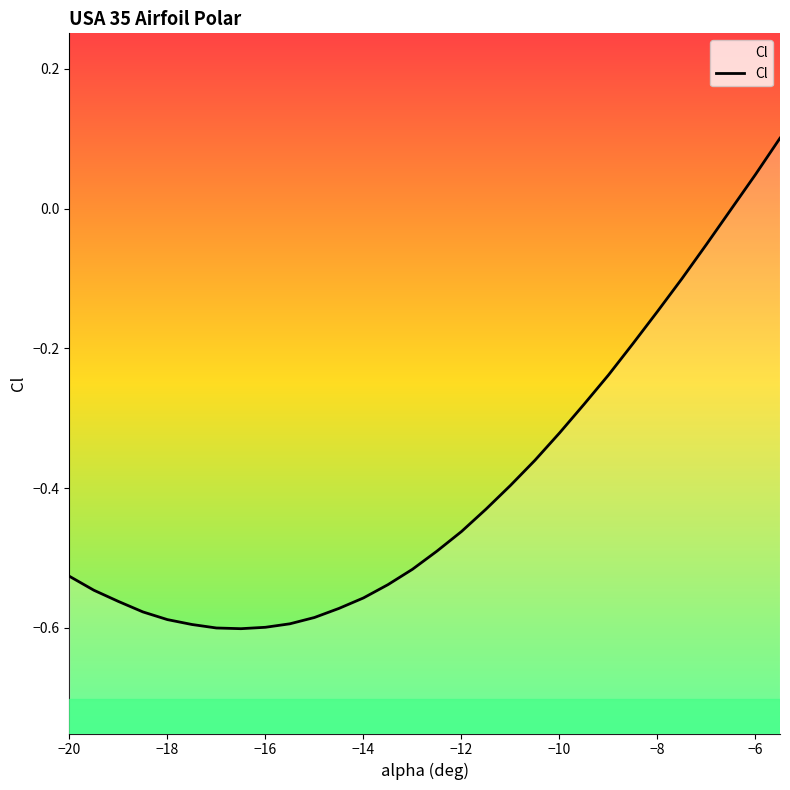

How many points are lower than both their immediate neighbors (excluding endpoints)?

1